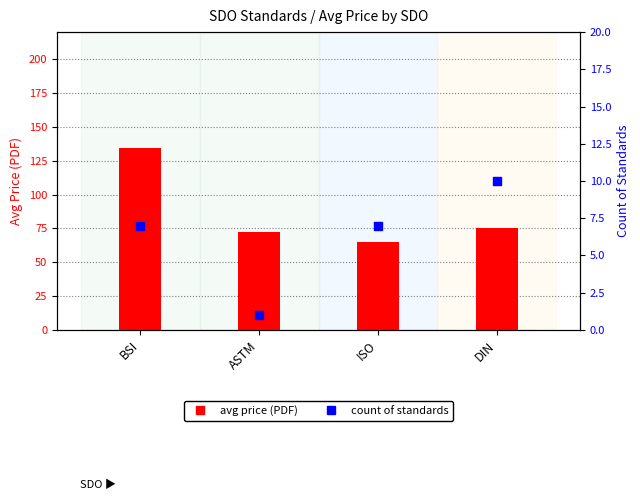

Which series reaches the minimum Y coordinate?

Count of Standards